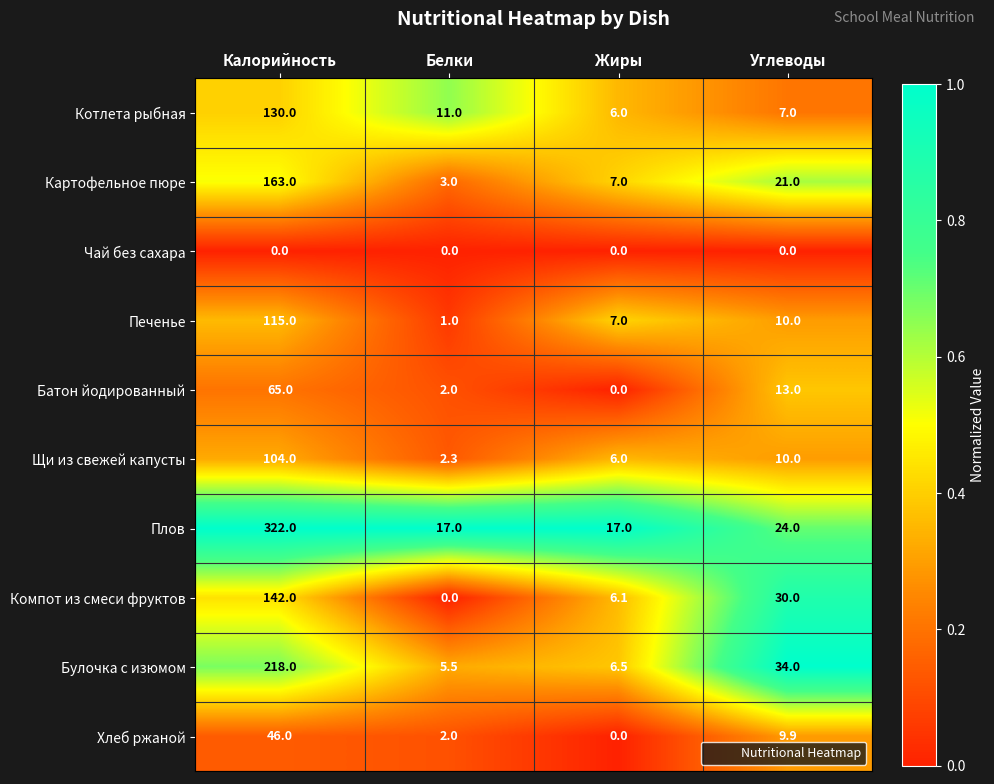

Is it true that Щи из свежей капусты equals 3.8 at Жиры?

False